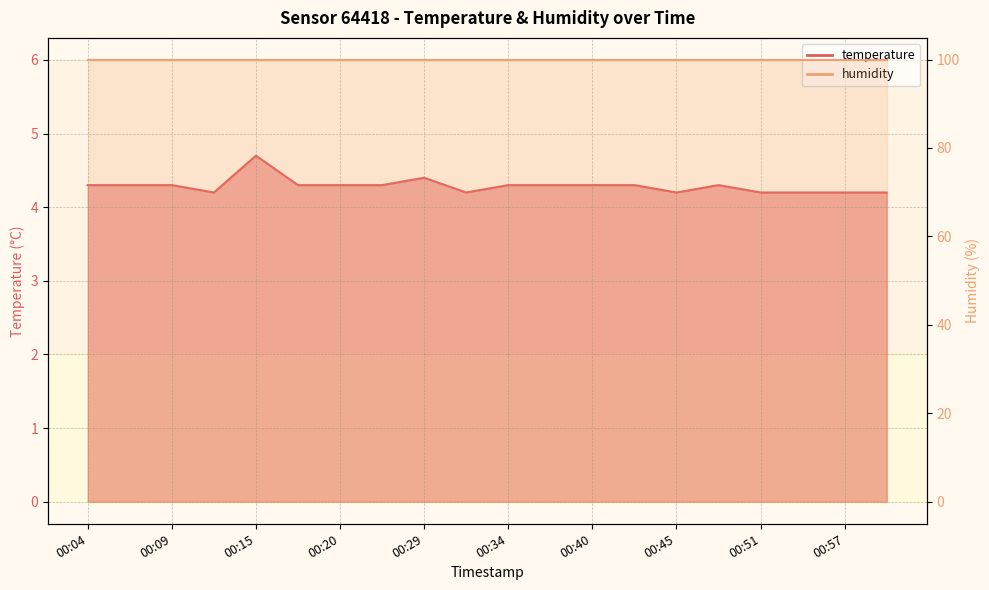

Reading left to right, list all the values displayed in this chart.

4.3	4.3	4.3	4.2	4.7	4.3	4.3	4.3	4.4	4.2	4.3	4.3	4.3	4.3	4.2	4.3	4.2	4.2	4.2	4.2